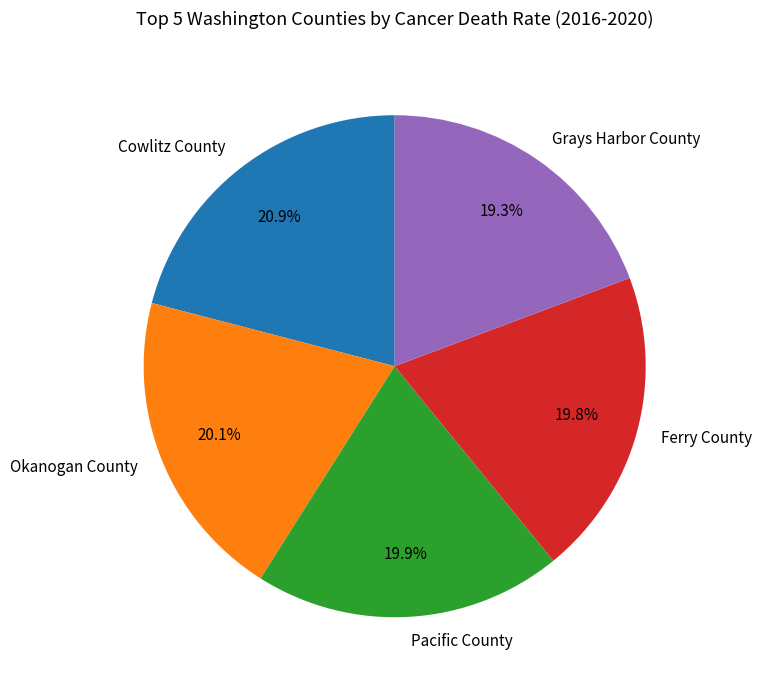

Which slice is the largest?

Cowlitz County